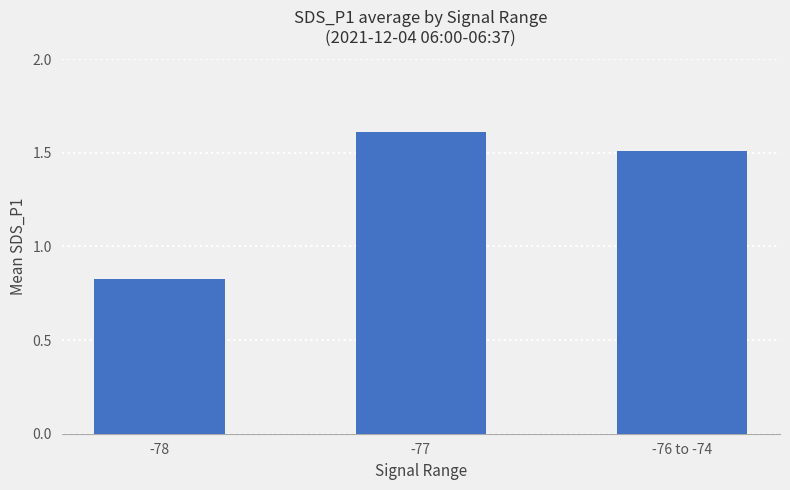

What is the difference between the second highest and minimum values?

0.7